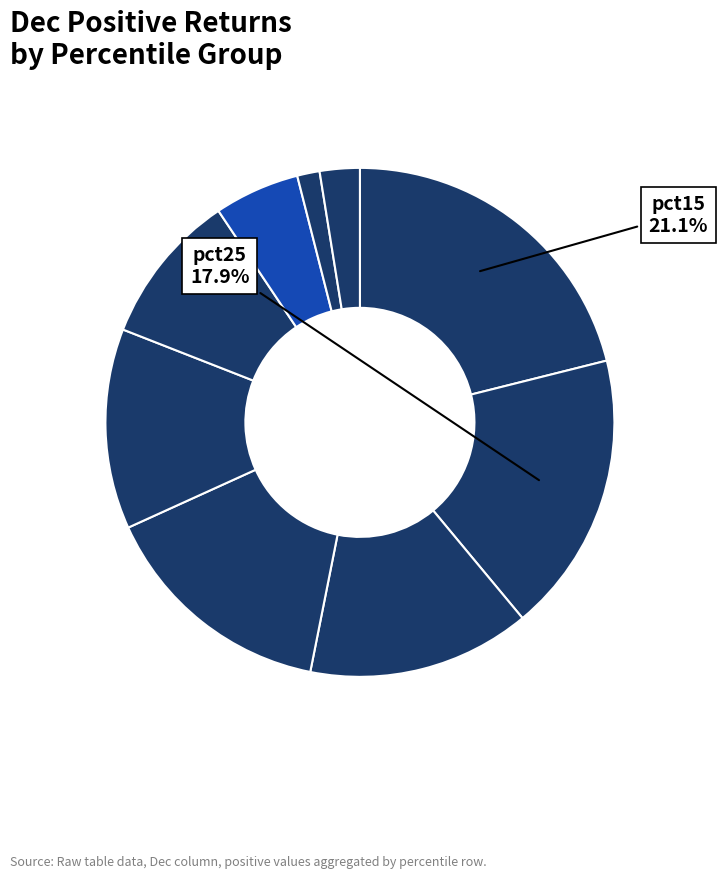

How many slices are in this pie chart?

9